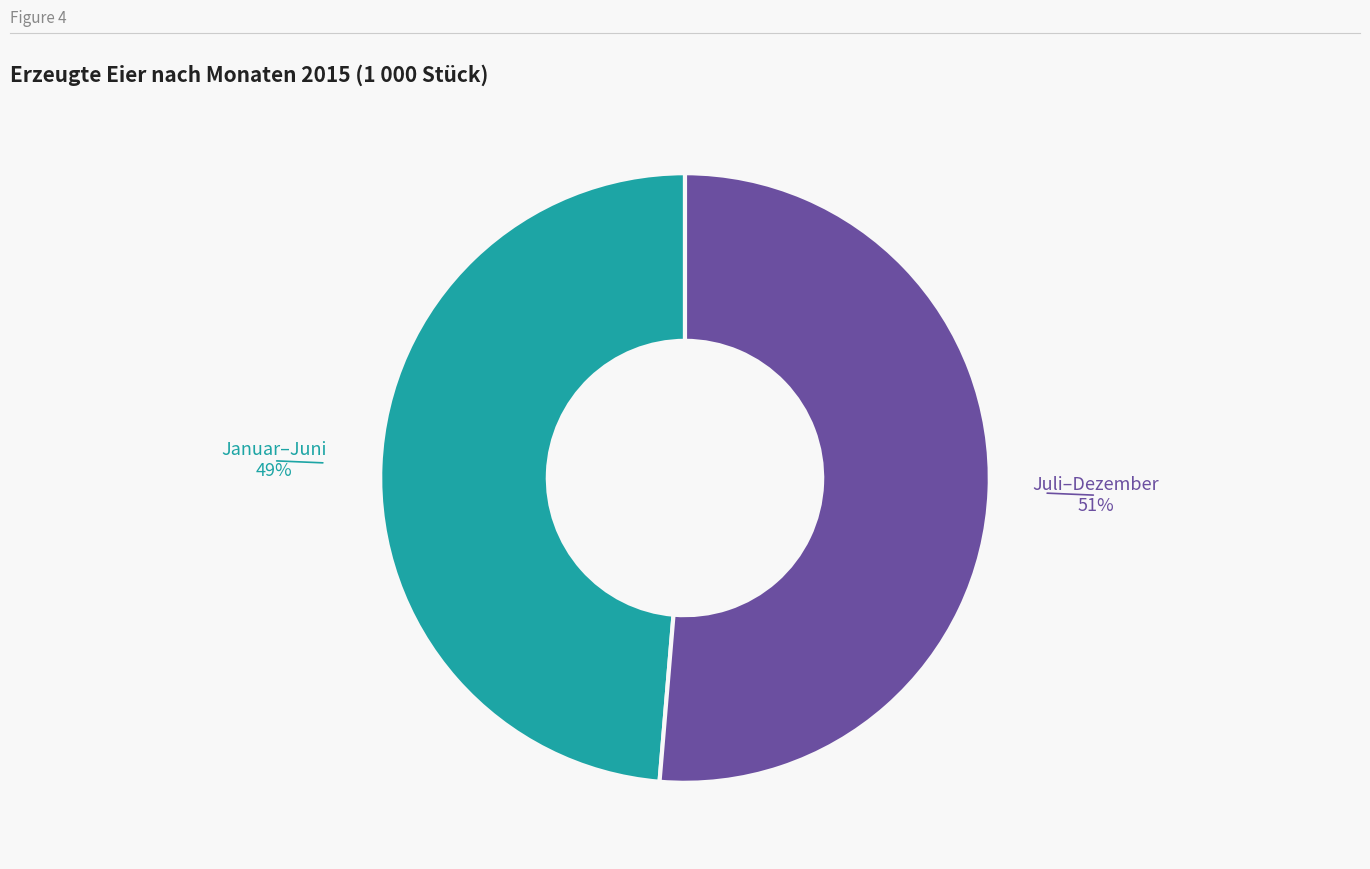

To the nearest percent, what is the average slice percentage?

50%